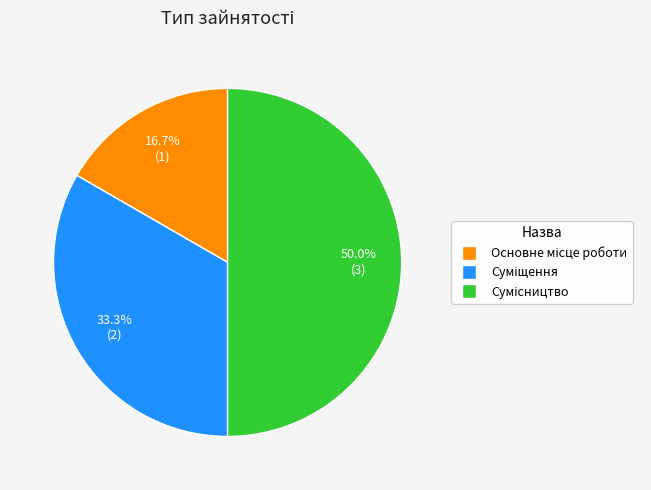

What percentage is the Сумісництво slice, to the nearest percent?

50%